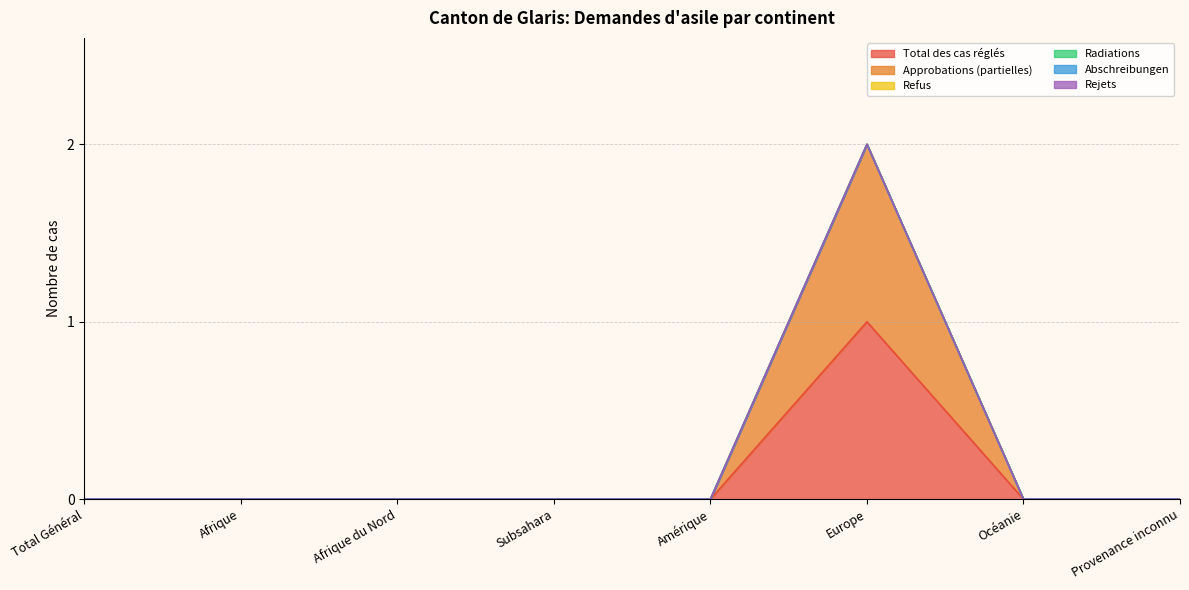

The Refus series shows 0 at Subsahara. True or false?

True